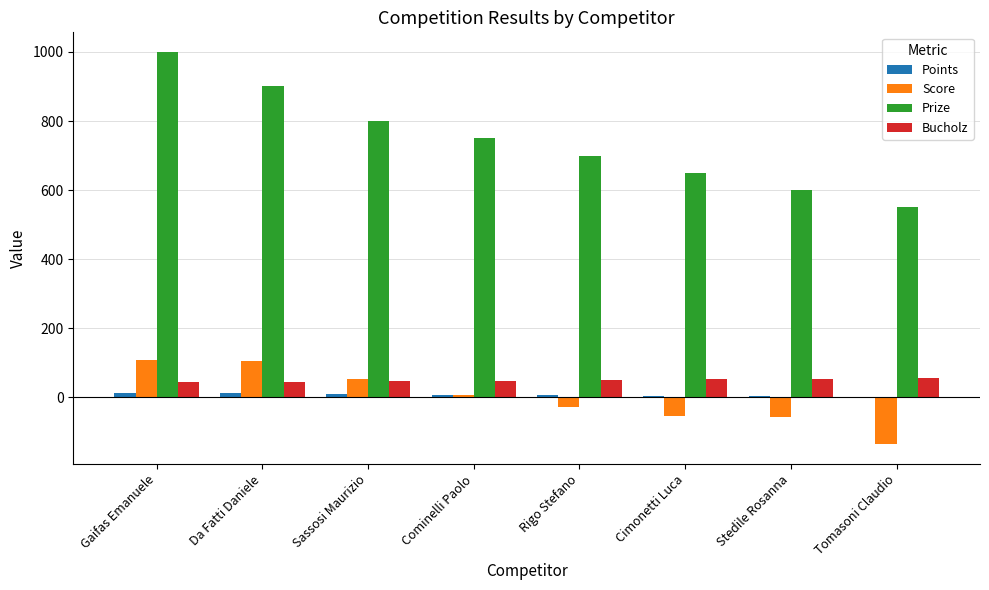

Is the value of Points at Tomasoni Claudio greater than the value of Bucholz at Tomasoni Claudio?

No